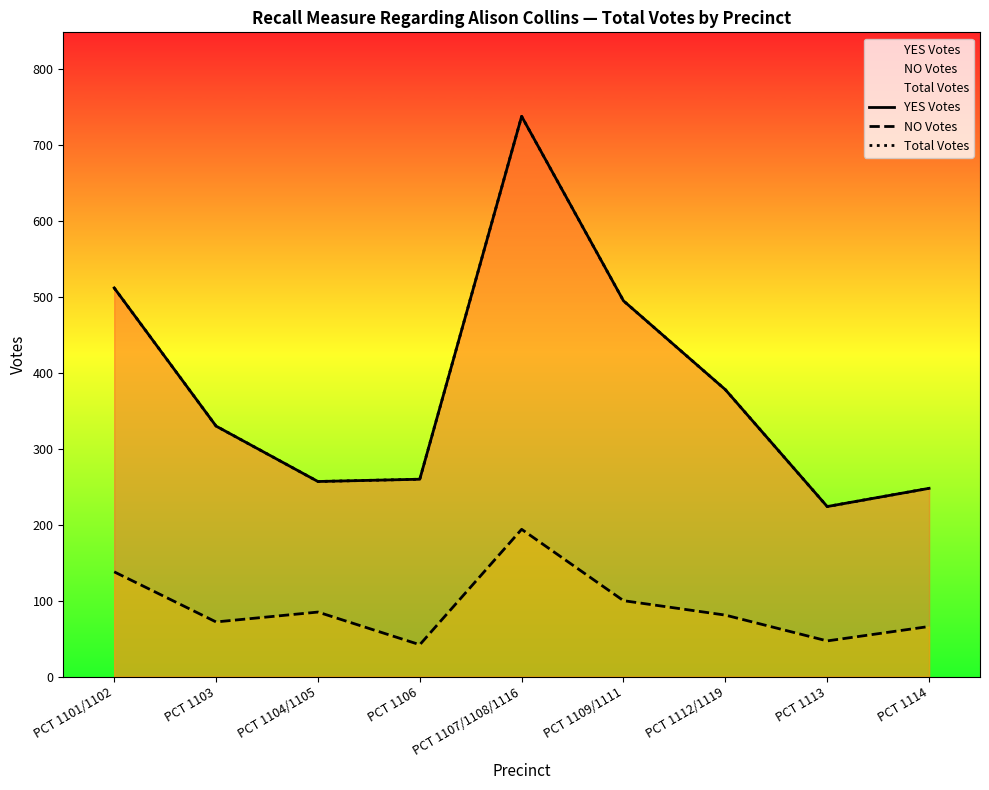

At which label does YES Votes first exceed 330?

PCT 1101/1102